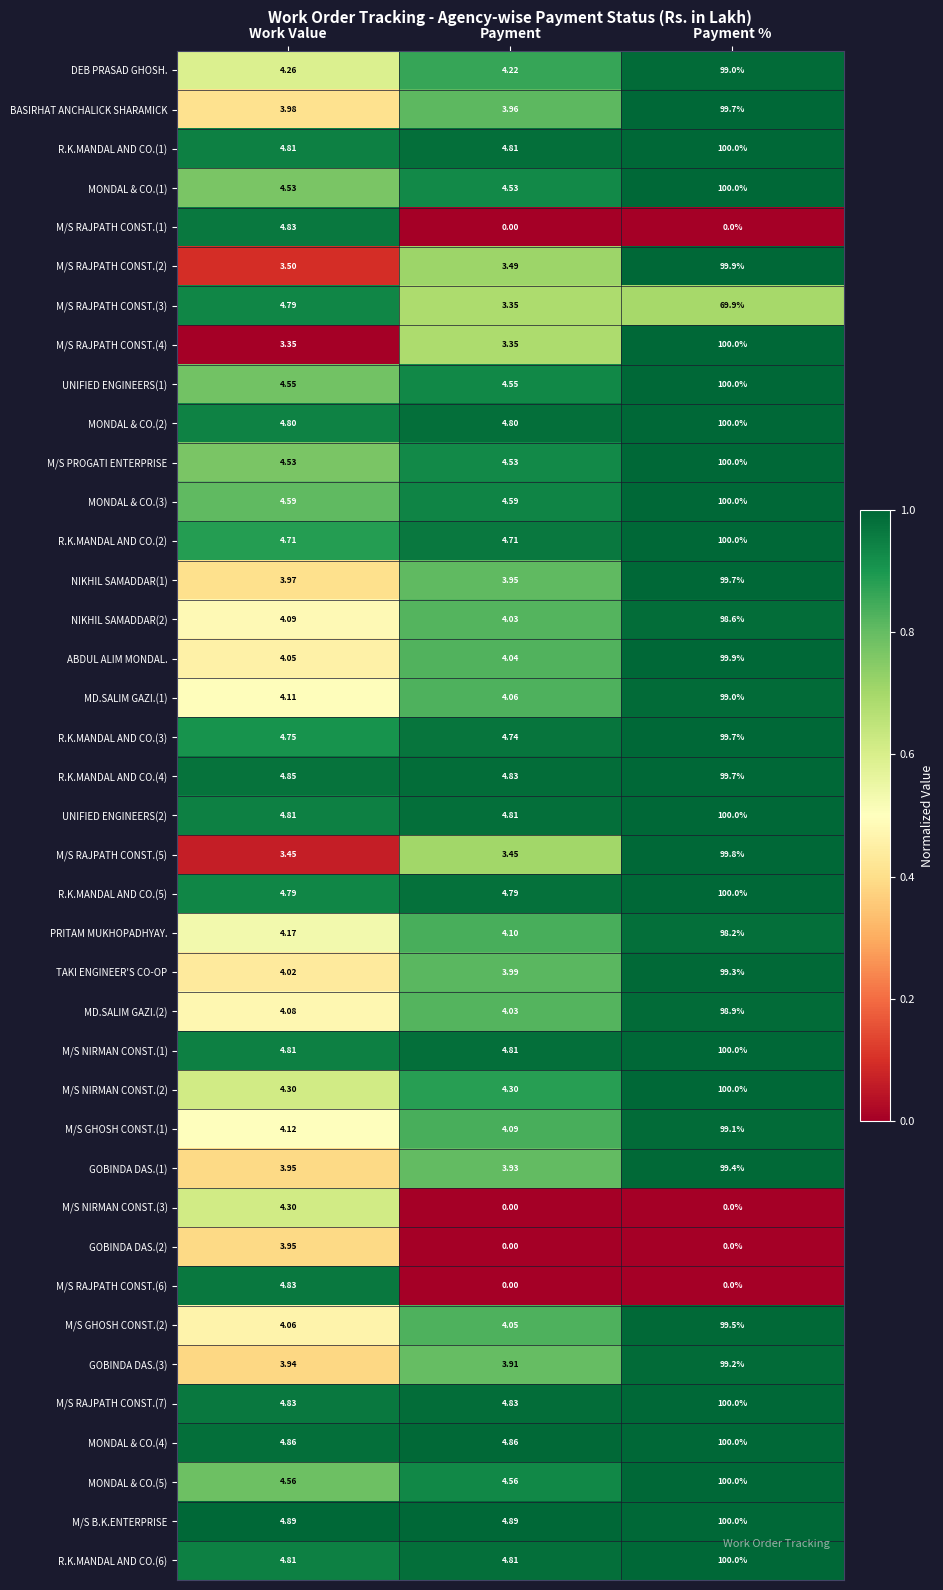

List the labels in order of TAKI ENGINEER'S CO-OP value, smallest first.

Payment, Work Value, Payment %